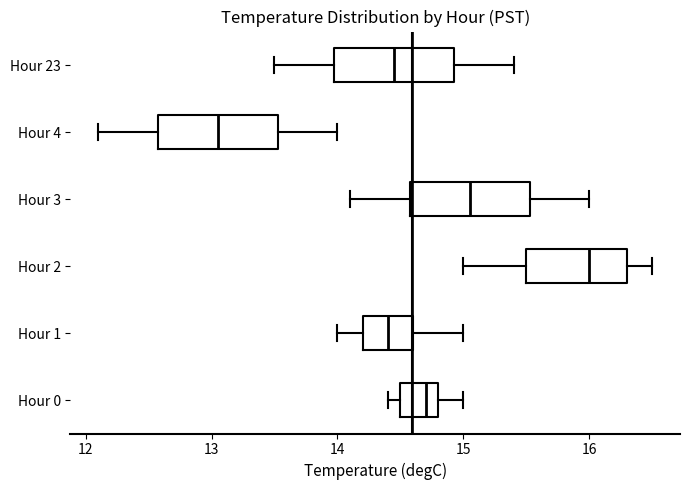

Reading bottom to top, transcribe this box plot: for each box, give where its median line is, the range the box spans, and where its two whiskers end, as read against the x-axis. The values are not printed on the chart, so give them approximately, as read against the axis.

Hour 0: median 14.7, box 14.5 to 14.8, whiskers 14.4 to 15.0
Hour 1: median 14.4, box 14.2 to 14.6, whiskers 14.0 to 15.0
Hour 2: median 16.0, box 15.5 to 16.3, whiskers 15.0 to 16.5
Hour 3: median 15.1, box 14.6 to 15.5, whiskers 14.1 to 16.0
Hour 4: median 13.1, box 12.6 to 13.5, whiskers 12.1 to 14.0
Hour 23: median 14.5, box 14.0 to 14.9, whiskers 13.5 to 15.4